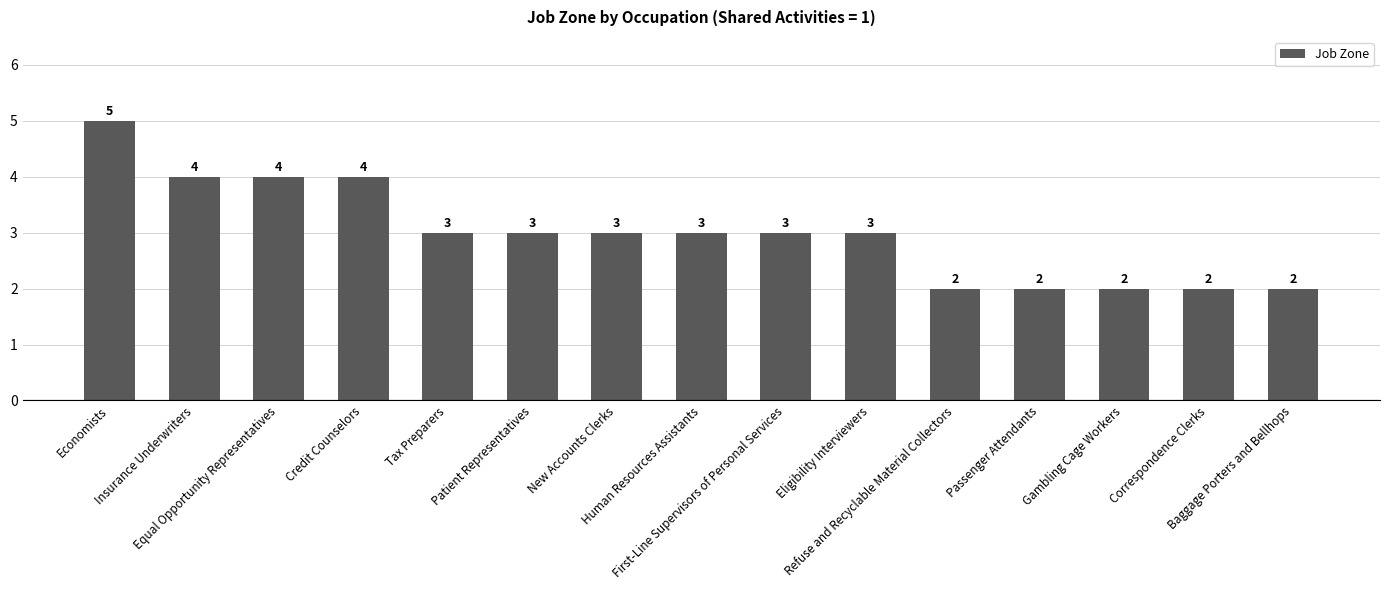

True or false: the data shows 3 at Baggage Porters and Bellhops.

False